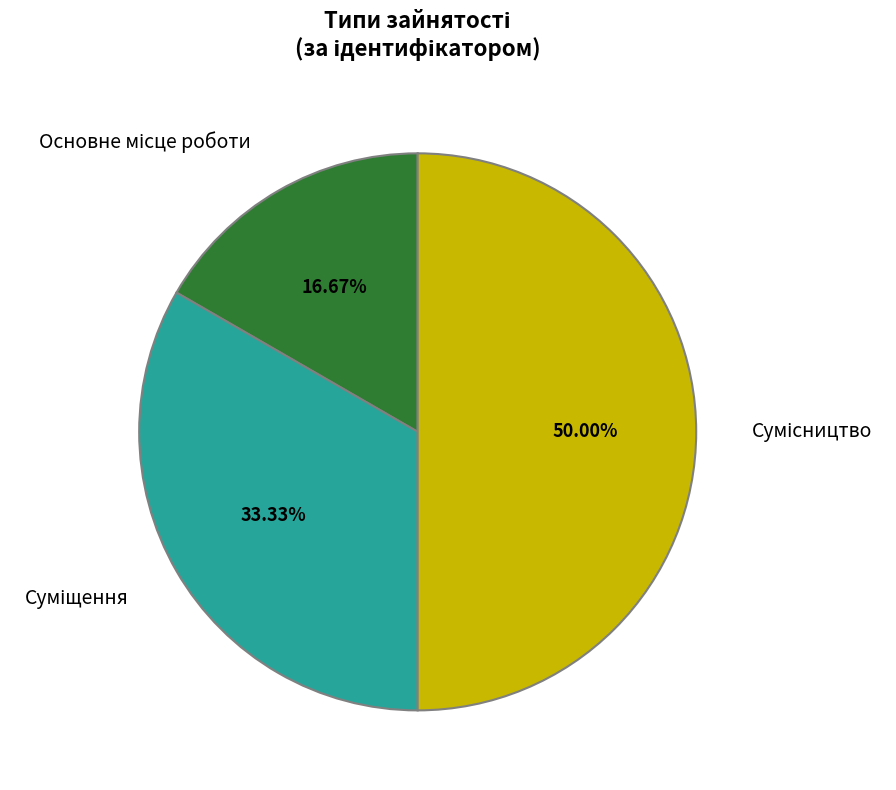

Count the number of slices in the pie.

3